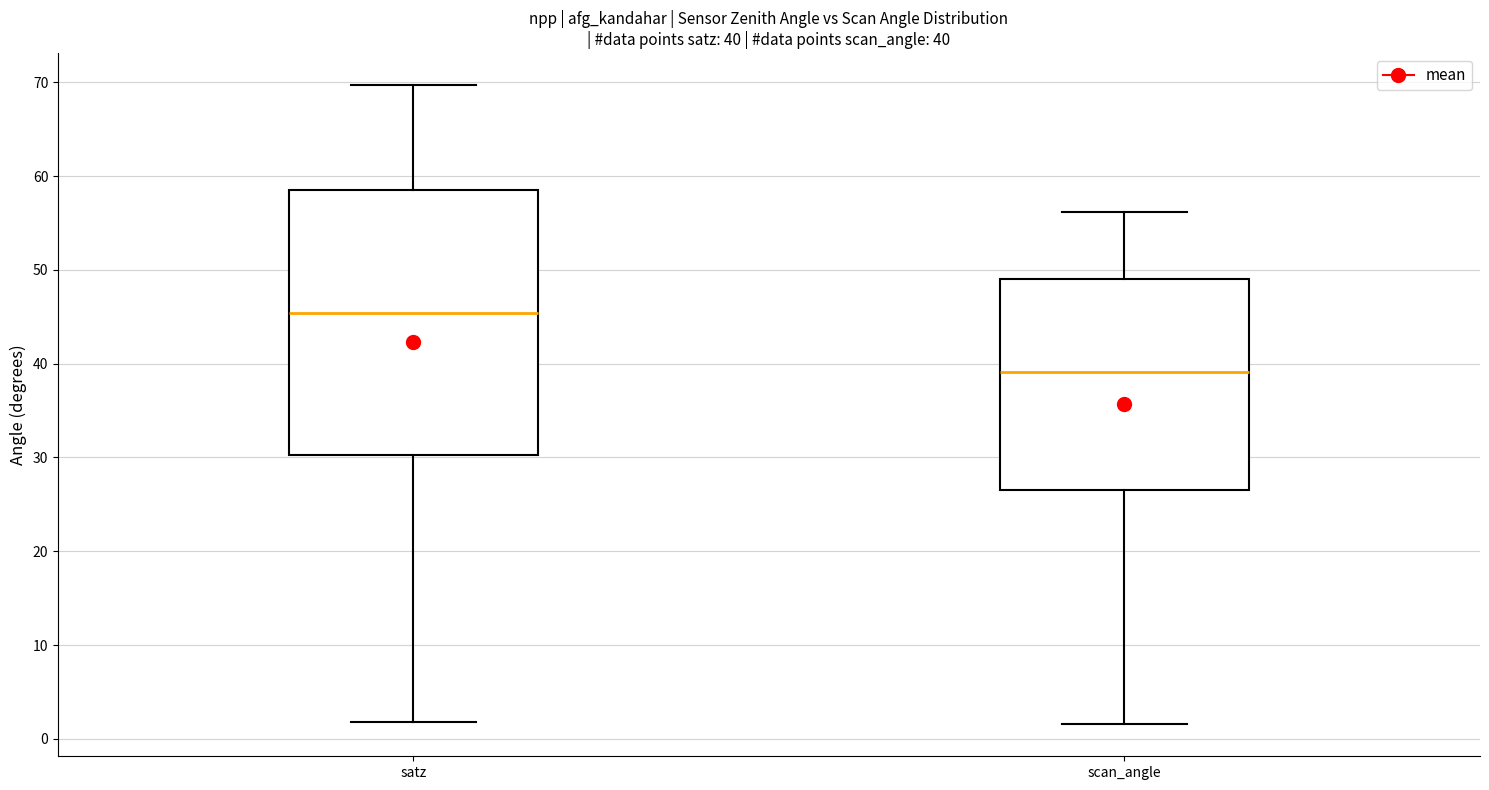

Which box has the highest median line?

satz